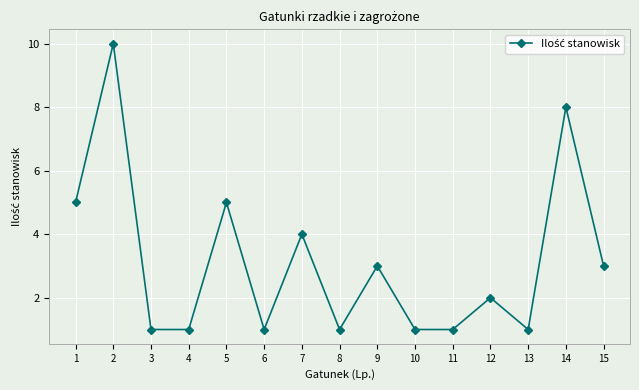

What is the value of the 6th point from the left?

1